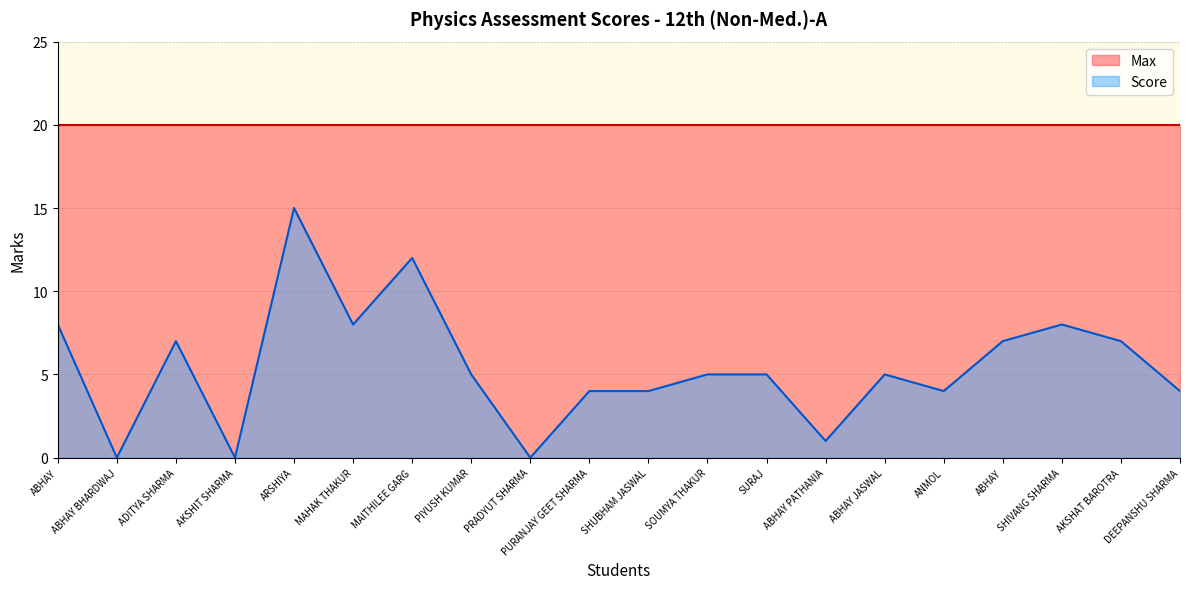

At which category does the chart reach its minimum across all series?

ABHAY BHARDWAJ